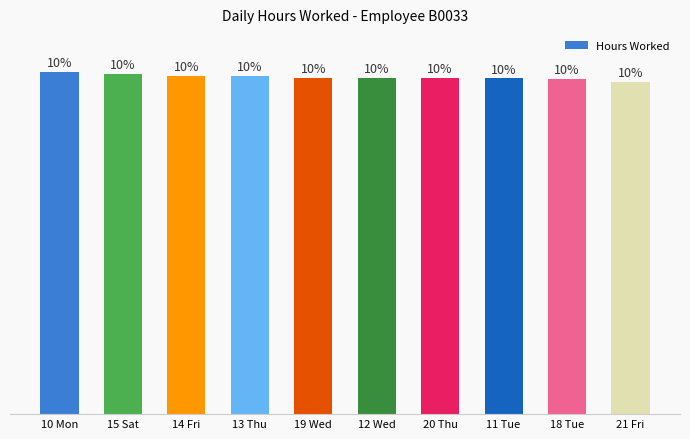

Rank the categories by value from lowest to highest.

21 Fri, 18 Tue, 11 Tue, 12 Wed, 20 Thu, 19 Wed, 14 Fri, 13 Thu, 15 Sat, 10 Mon